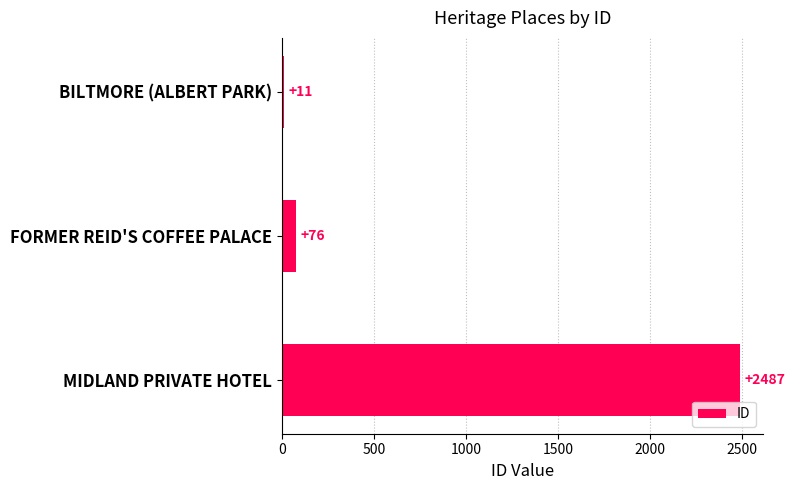

What is the sum of all values?

2574